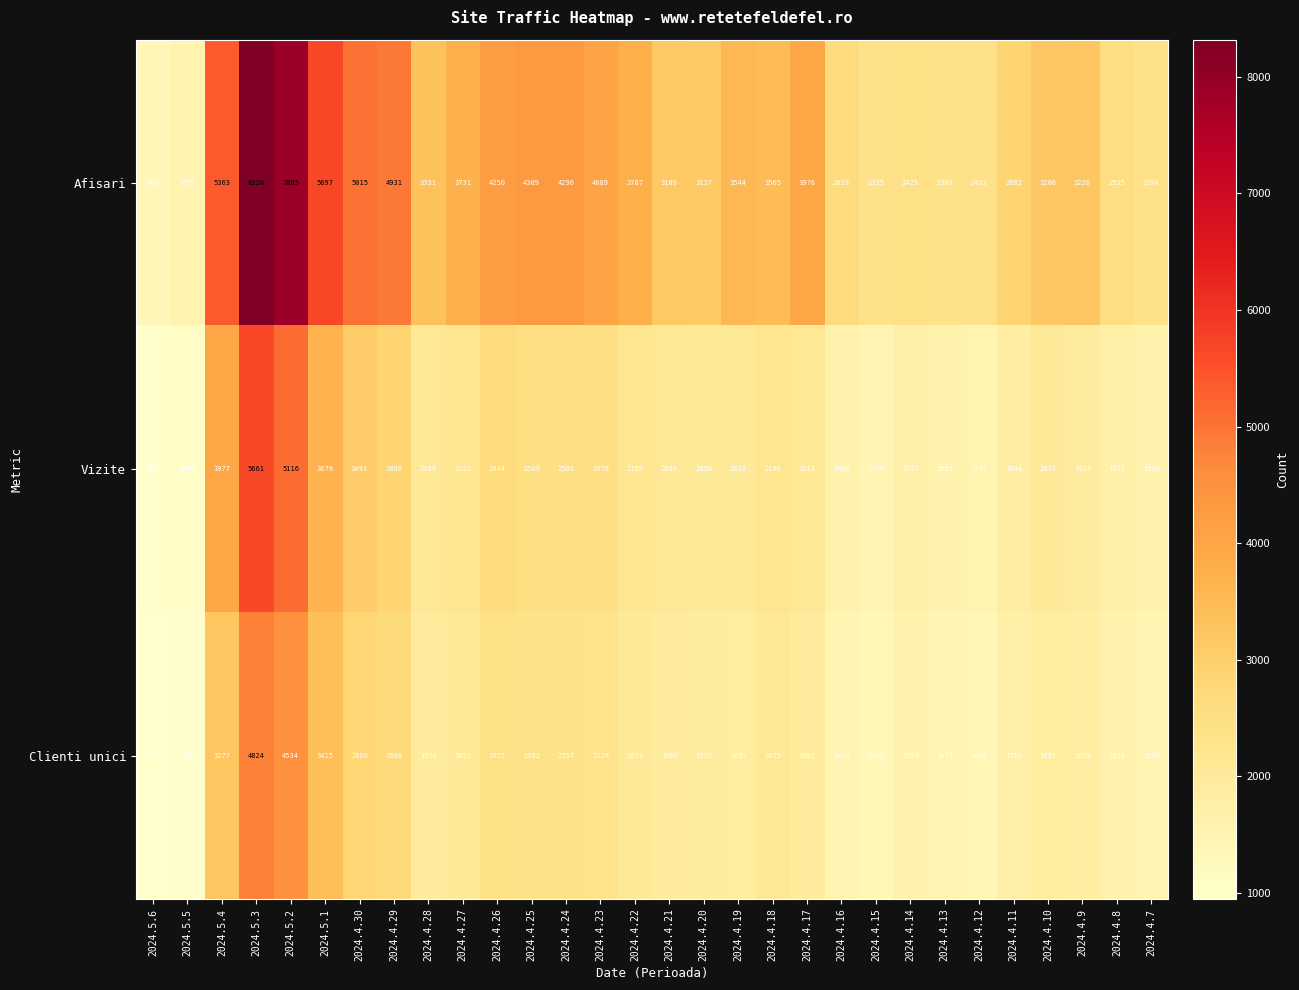

What is the sum of the Clienti unici values at 2024.4.21 and 2024.4.29?

4656